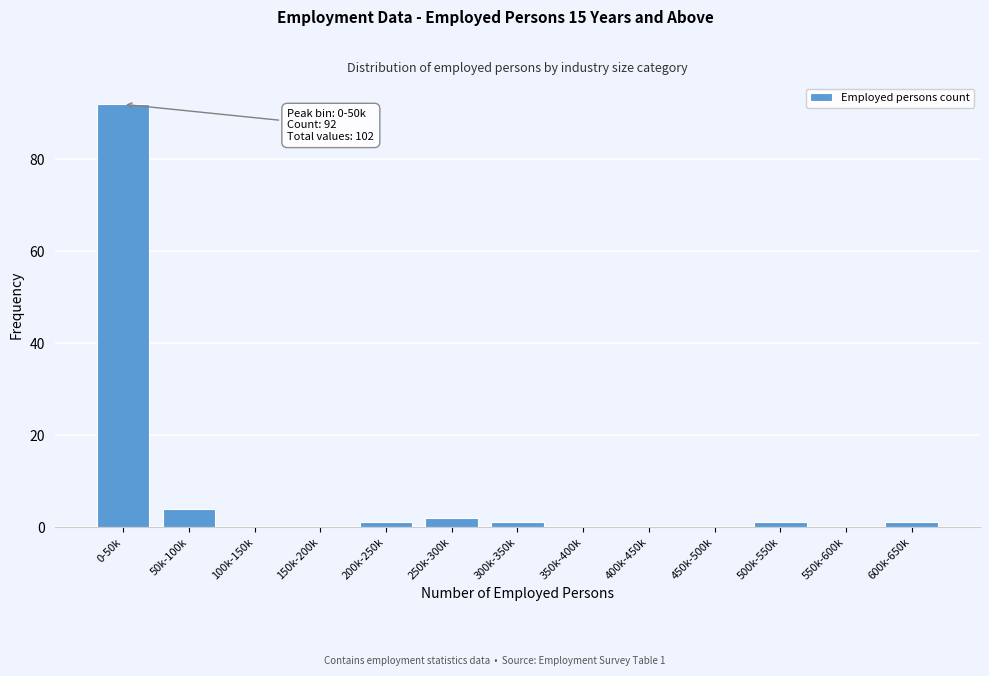

Reading left to right, transcribe all the data shown in this chart.

0-50k=92	50k-100k=4	100k-150k=0	150k-200k=0	200k-250k=1	250k-300k=2	300k-350k=1	350k-400k=0	400k-450k=0	450k-500k=0	500k-550k=1	550k-600k=0	600k-650k=1